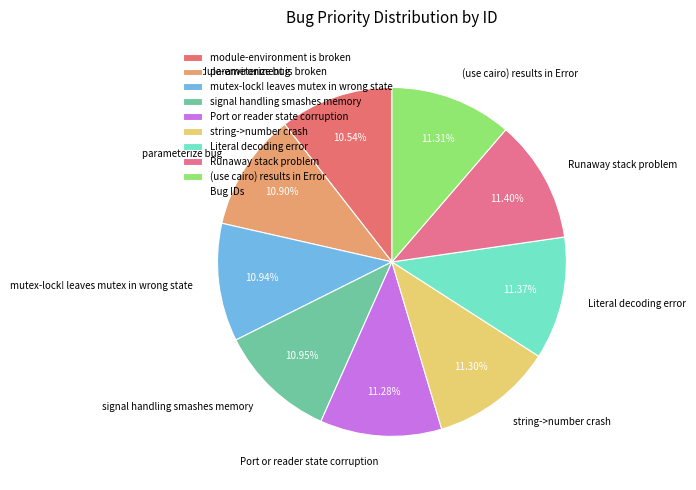

Is it true that Literal decoding error is 19% of the pie?

False